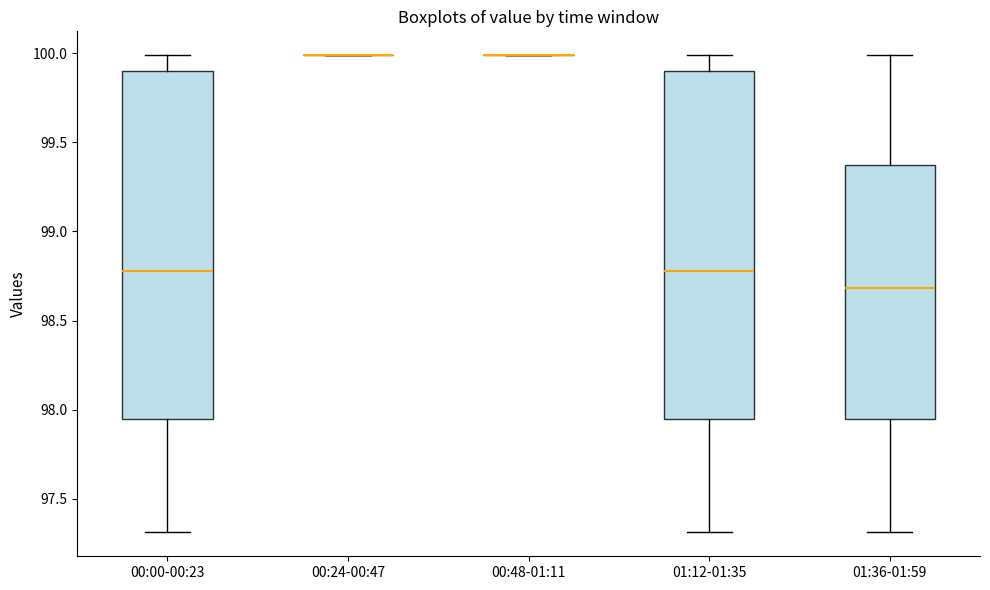

Reading left to right, transcribe this box plot: for each box, give where its median line is, the range the box spans, and where its two whiskers end, as read against the y-axis. The values are not printed on the chart, so give them approximately, as read against the axis.

00:00-00:23: median 98.80, box 97.95 to 99.90, whiskers 97.30 to 100.00
00:24-00:47: box collapsed to a line at 100.00, whiskers 100.00 to 100.00
00:48-01:11: box collapsed to a line at 100.00, whiskers 100.00 to 100.00
01:12-01:35: median 98.80, box 97.95 to 99.90, whiskers 97.30 to 100.00
01:36-01:59: median 98.70, box 97.95 to 99.40, whiskers 97.30 to 100.00